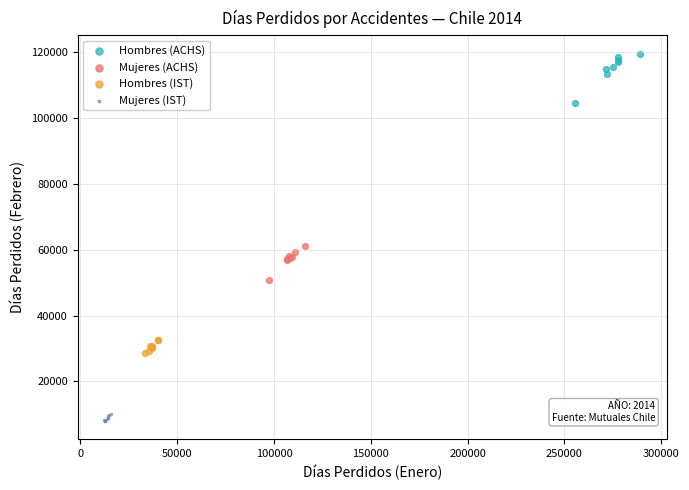

Which series contains the lowest Y value?

Mujeres (IST)